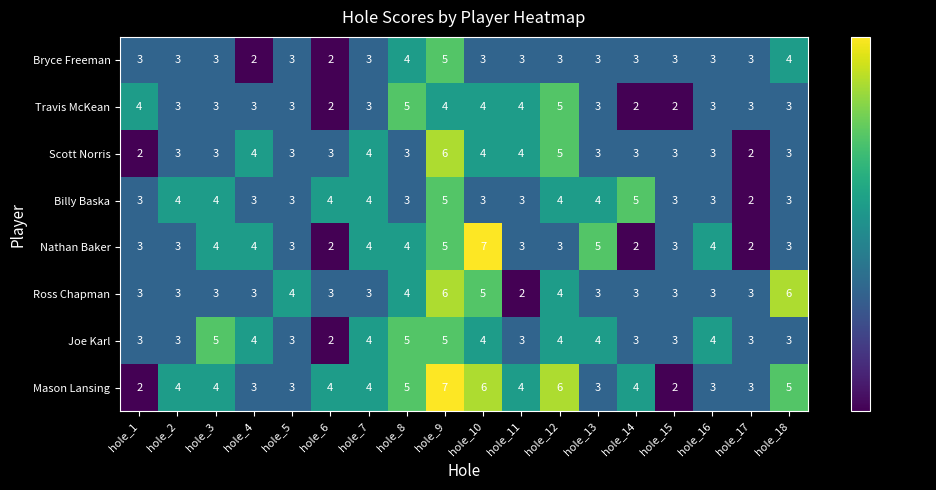

Is it true that Mason Lansing equals 4 at hole_11?

True